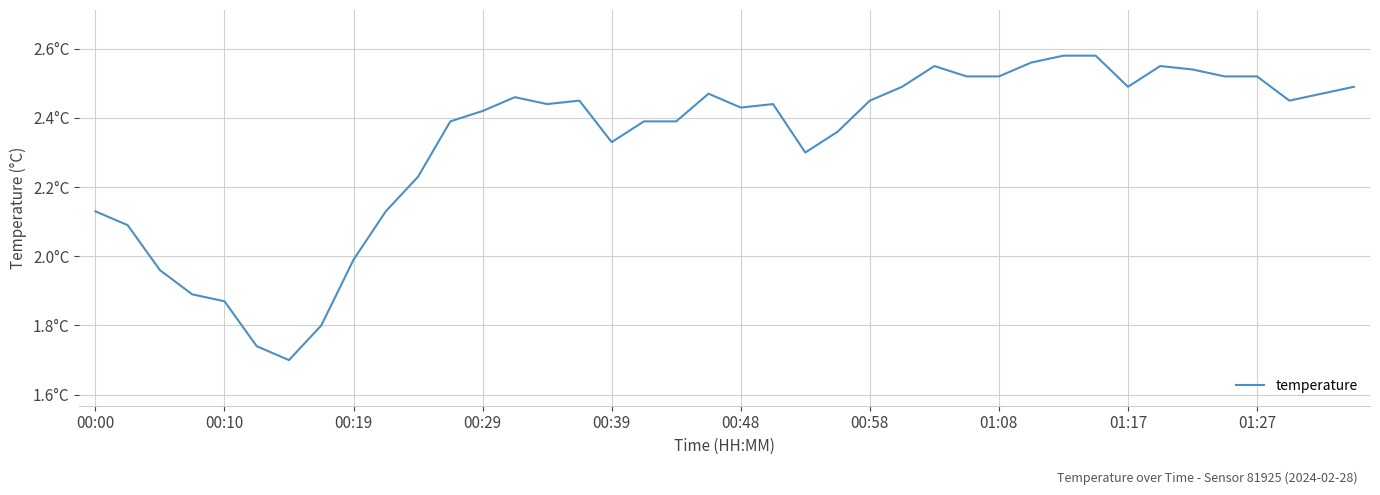

Does the chart display data point markers on the line(s)?

No